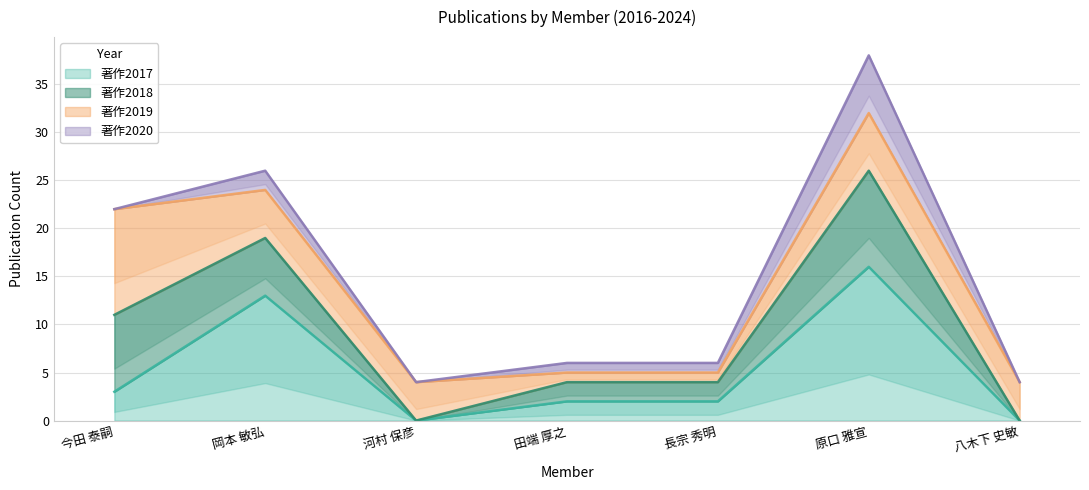

What is the approximate value of 著作2019 at 今田 泰嗣, to the nearest 10?

10